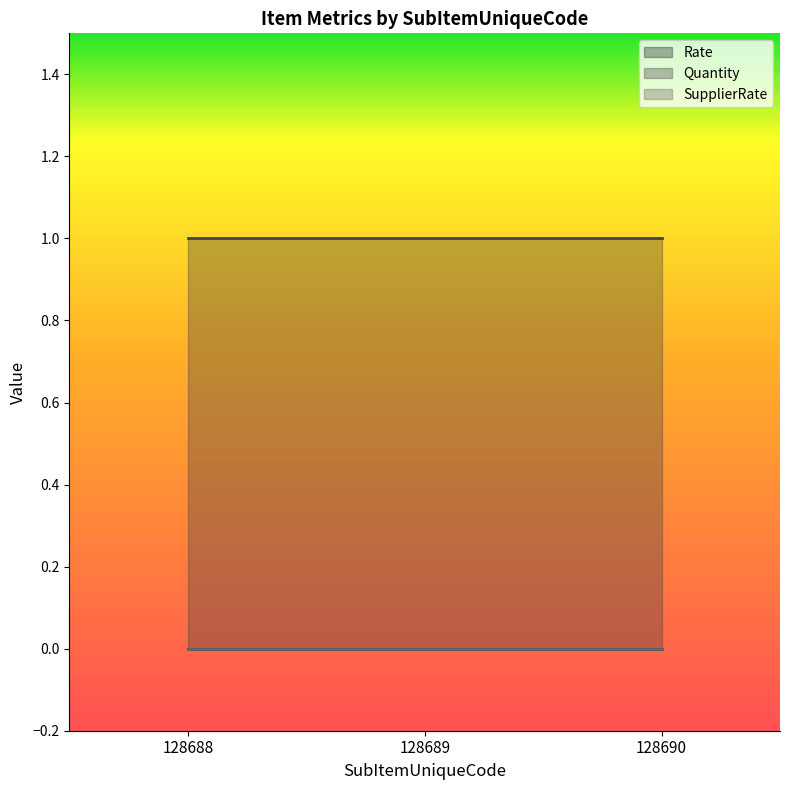

Reading right to left, list all the values displayed in this chart.

Rate: 0	0	0
Quantity: 1	1	1
SupplierRate: 0	0	0